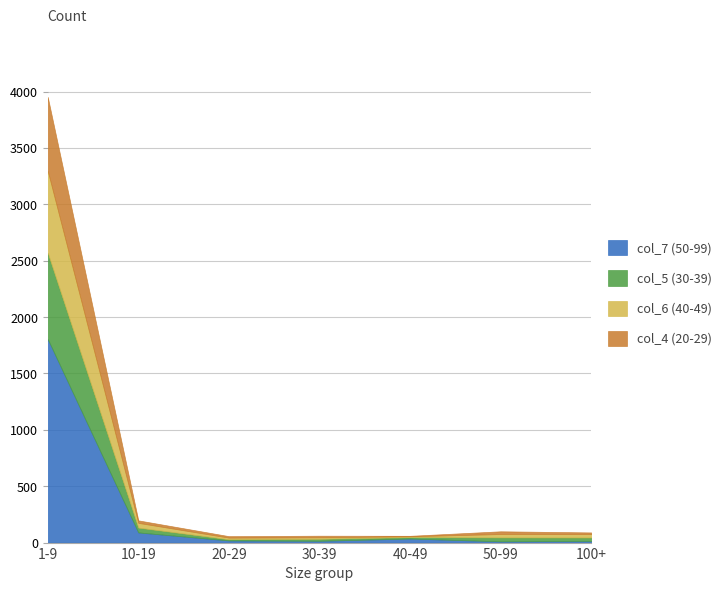

At which category is the sum across all series the highest?

1-9